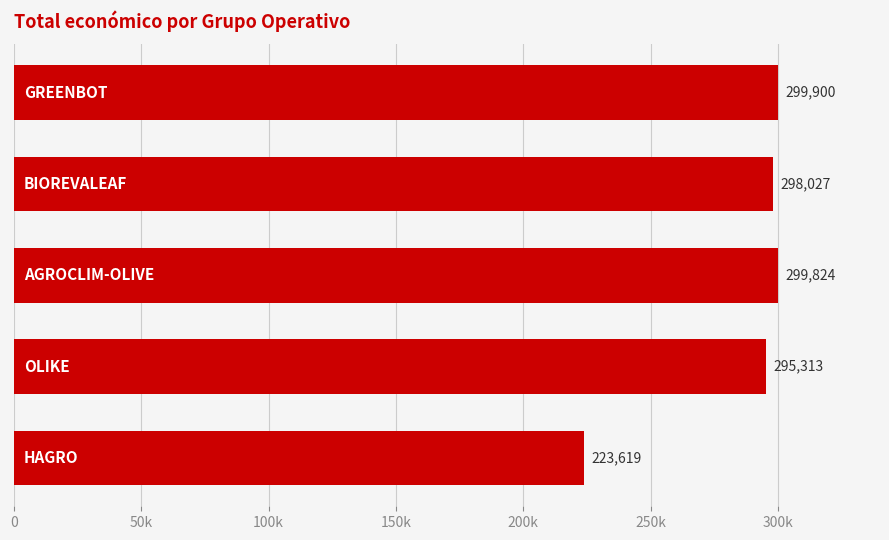

What is the difference between the maximum and minimum values?

76281